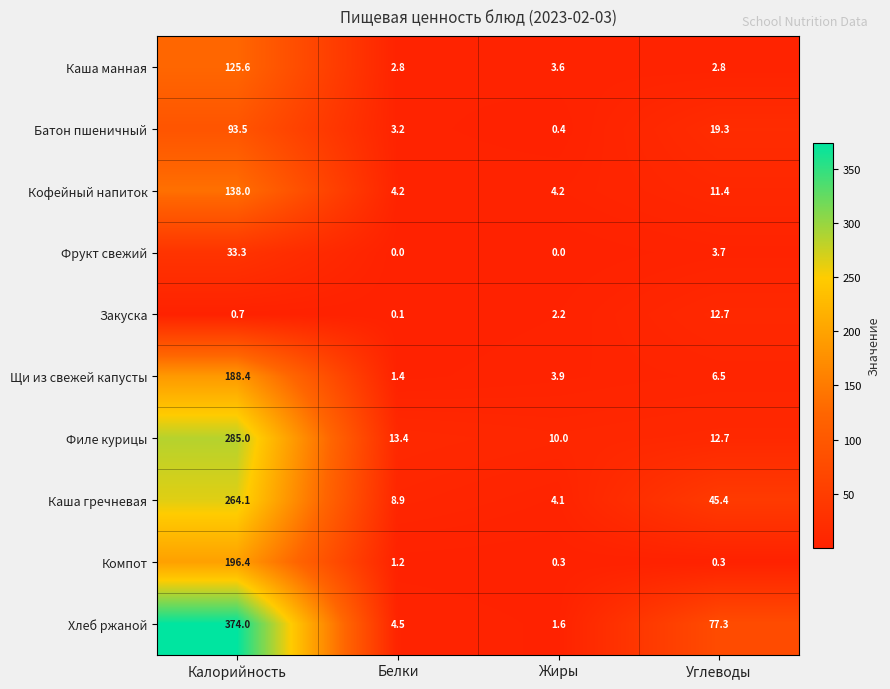

The value of Каша манная at Калорийность is 125.6. True or false?

True